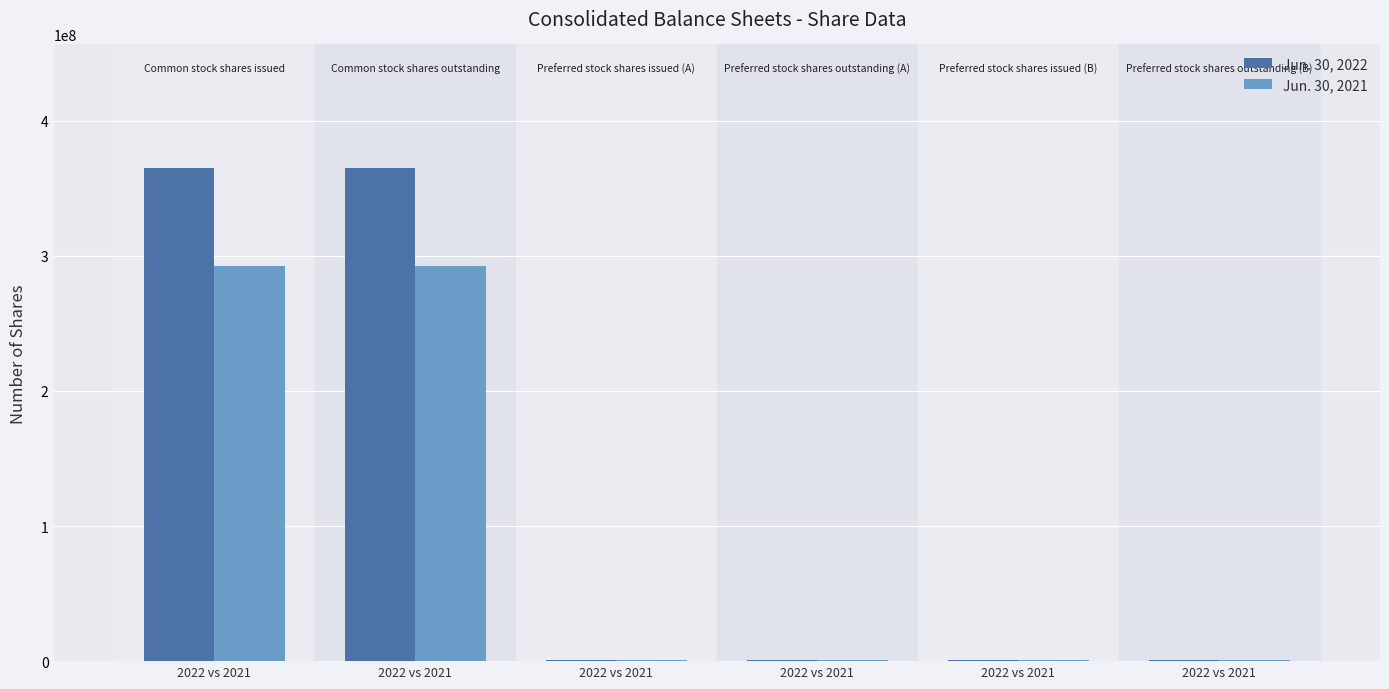

How many categories are shown in the chart?

6